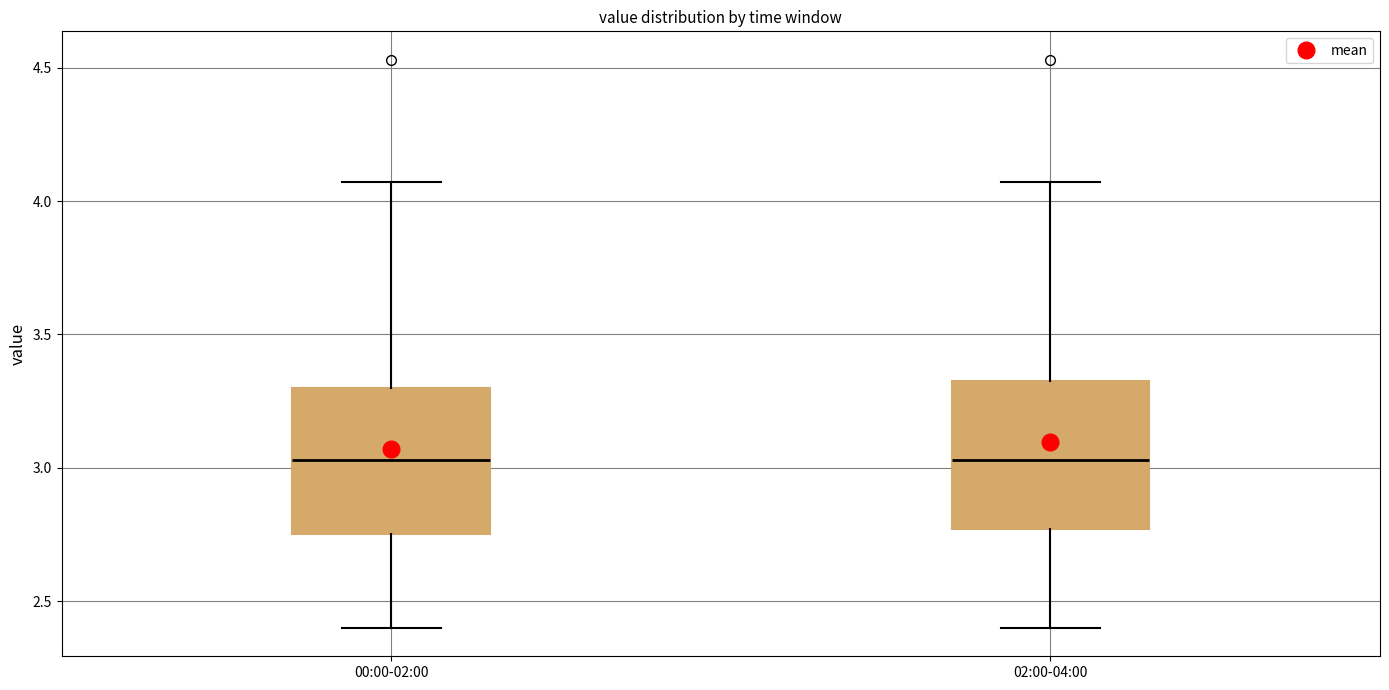

Reading left to right, read every box against the y-axis: the position of its median line, the range the box covers, and the ends of its whiskers. The values are not printed on the chart, so give them approximately, as read against the axis.

00:00-02:00: median 3.05, box 2.75 to 3.30, whiskers 2.40 to 4.05
02:00-04:00: median 3.05, box 2.75 to 3.35, whiskers 2.40 to 4.05